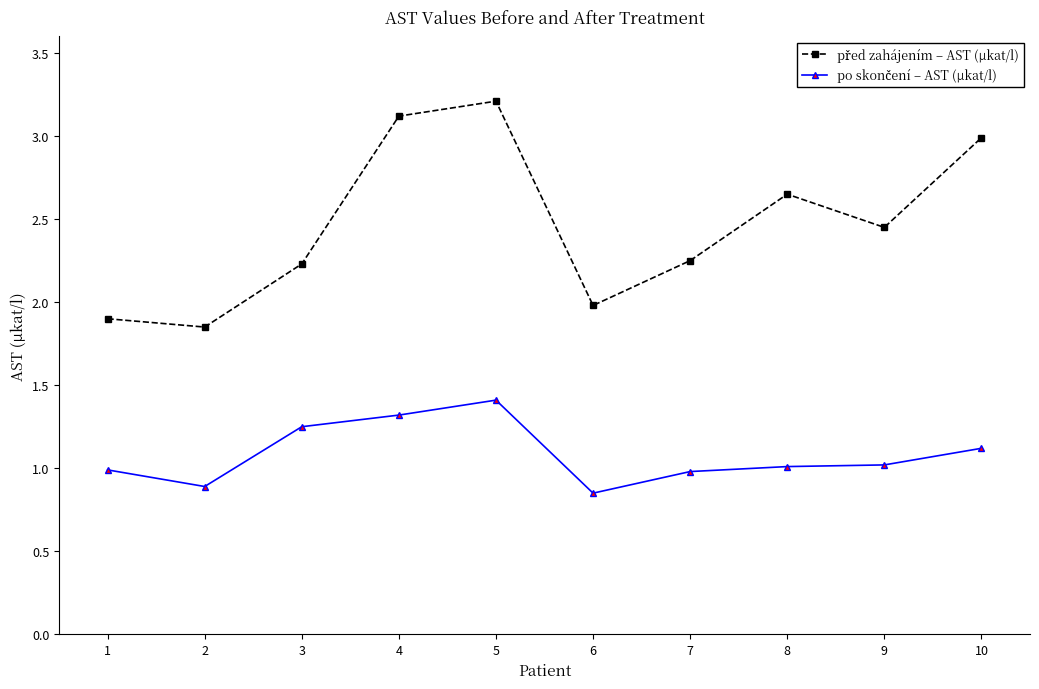

What is the total value across all series at 7?

3.2